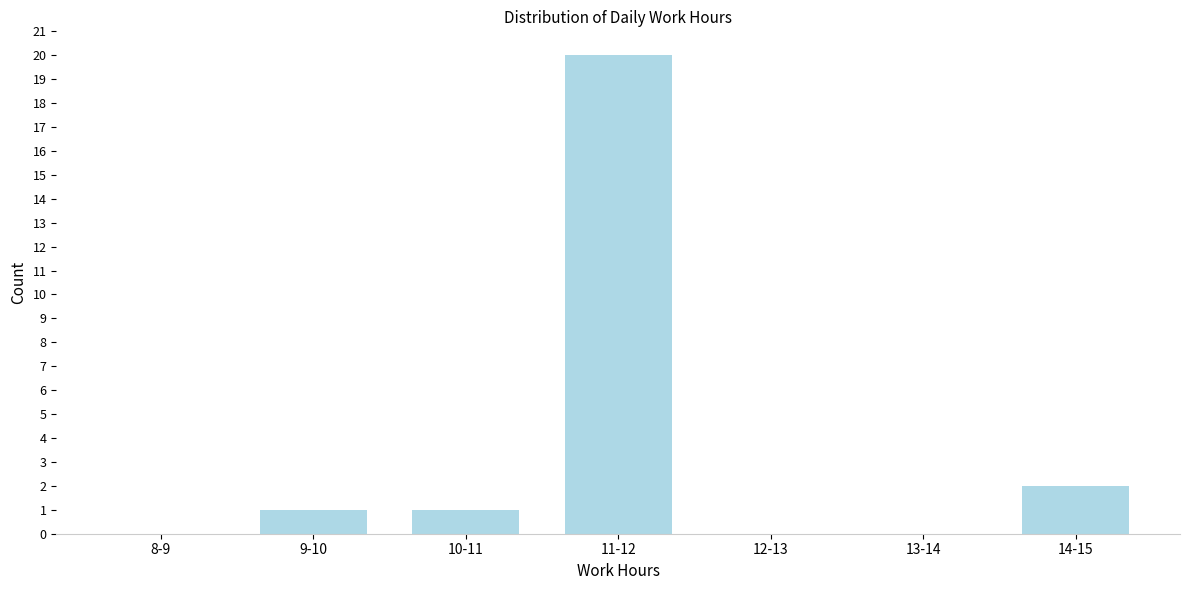

Reading left to right, transcribe all the data shown in this chart.

8-9=0	9-10=1	10-11=1	11-12=20	12-13=0	13-14=0	14-15=2